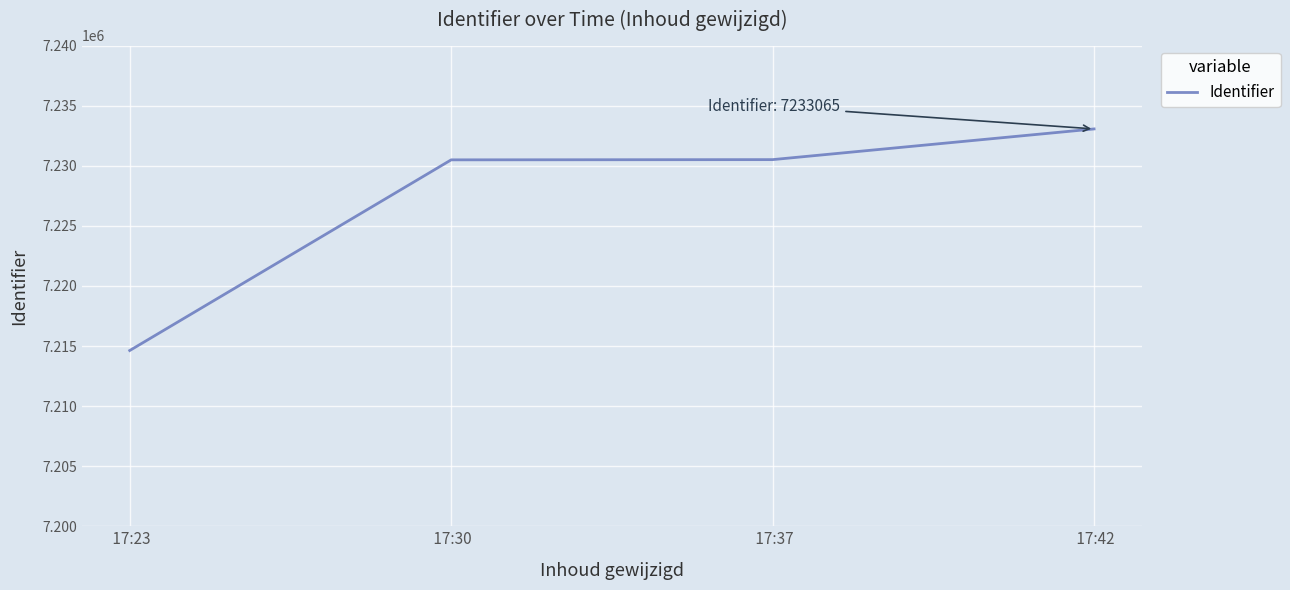

What is the difference between the maximum and minimum values?

18441